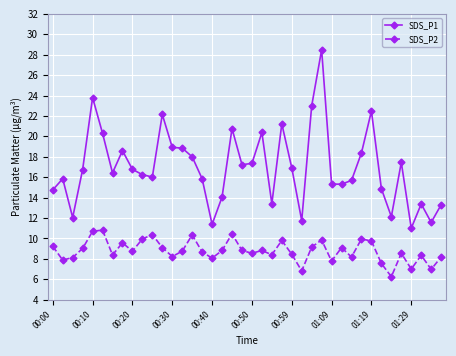

List the series in order of their overall mean, highest first.

SDS_P1, SDS_P2